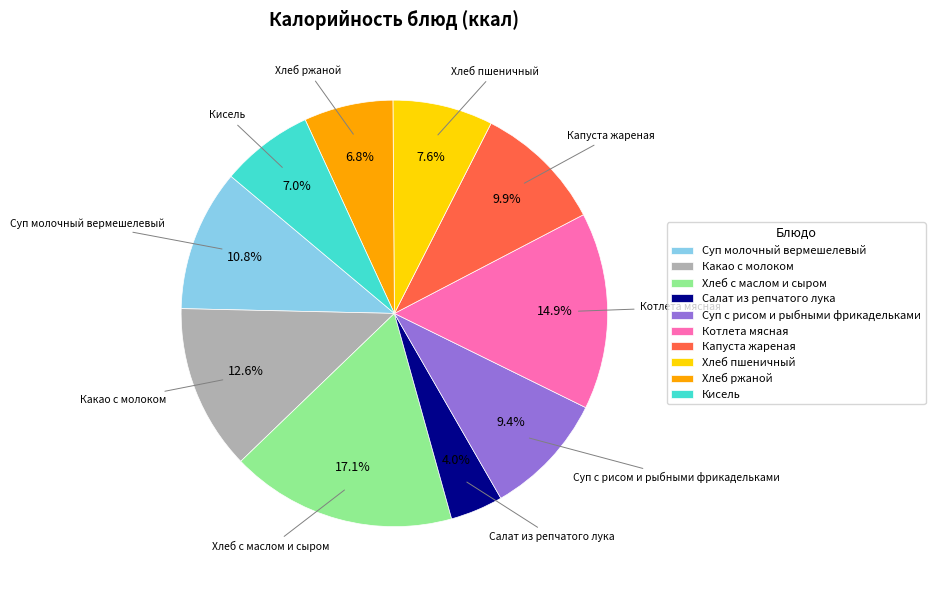

What percentage is the Хлеб с маслом и сыром slice, to the nearest percent?

17%